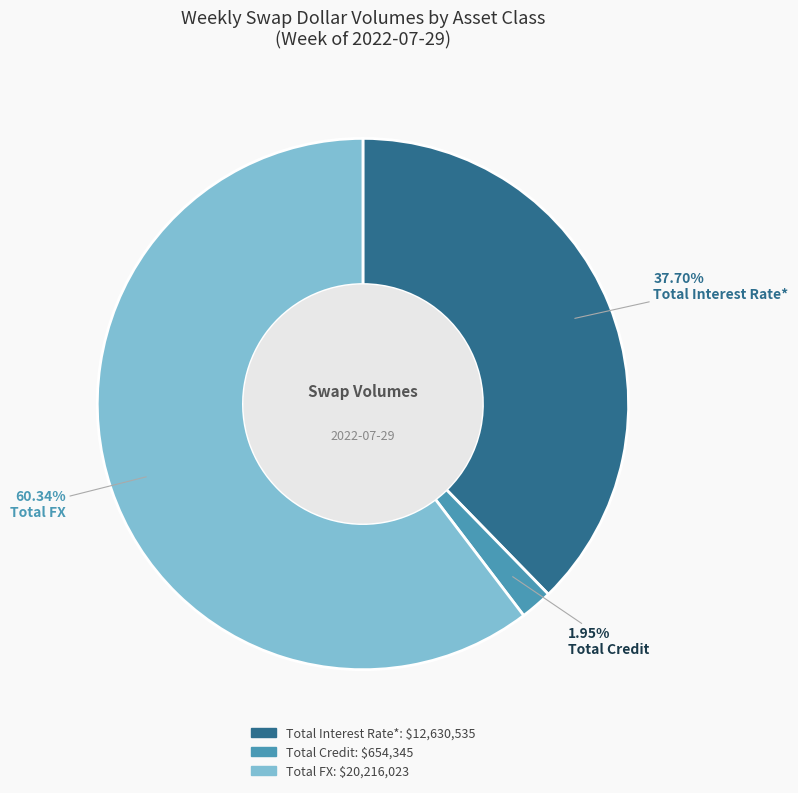

Is there any slice that represents more than half of the pie?

Yes